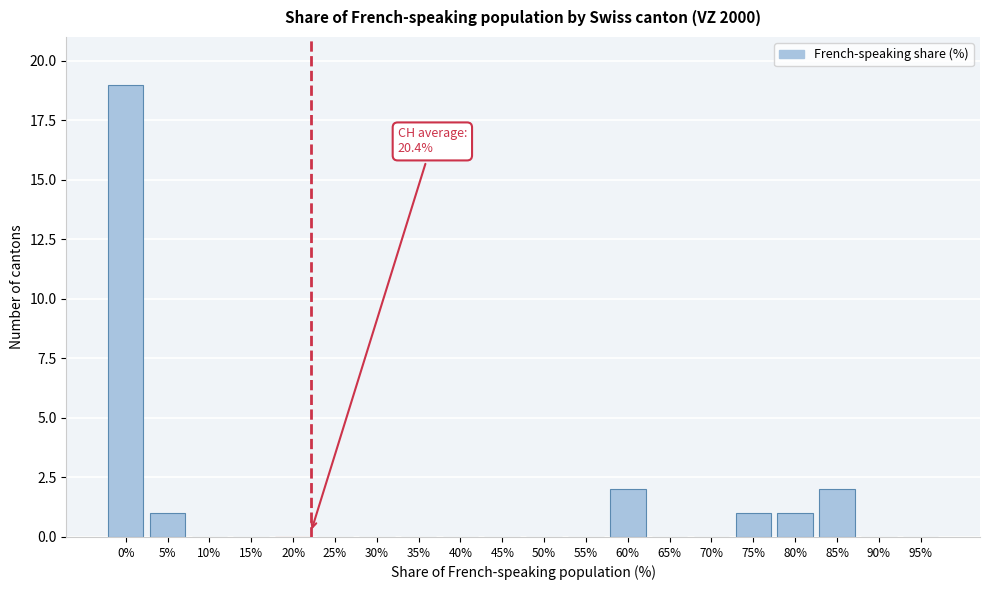

Reading right to left, transcribe all the data shown in this chart.

95%=0	90%=0	85%=2	80%=1	75%=1	70%=0	65%=0	60%=2	55%=0	50%=0	45%=0	40%=0	35%=0	30%=0	25%=0	20%=0	15%=0	10%=0	5%=1	0%=19